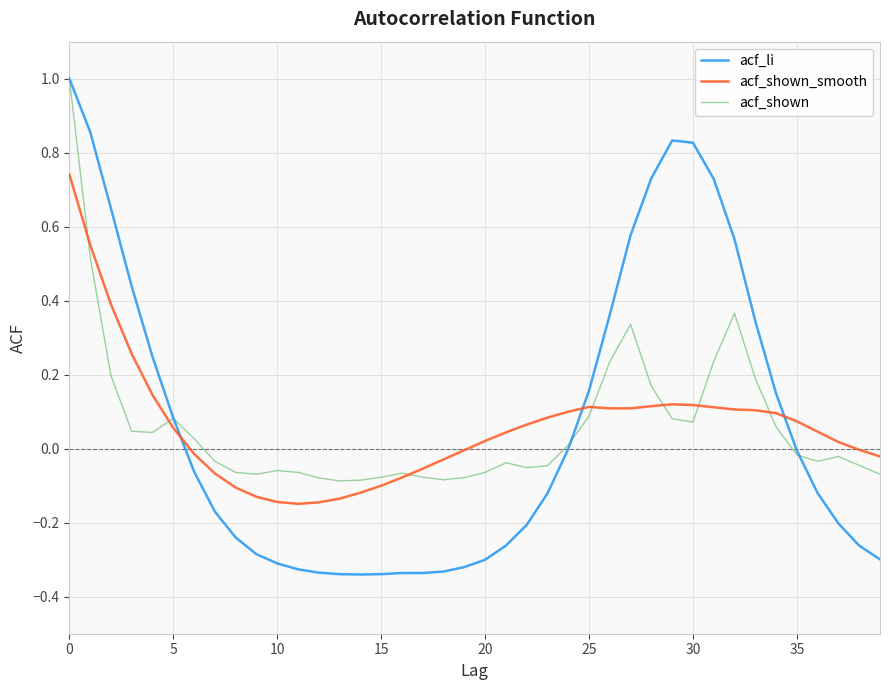

How many lines are shown in the chart?

3